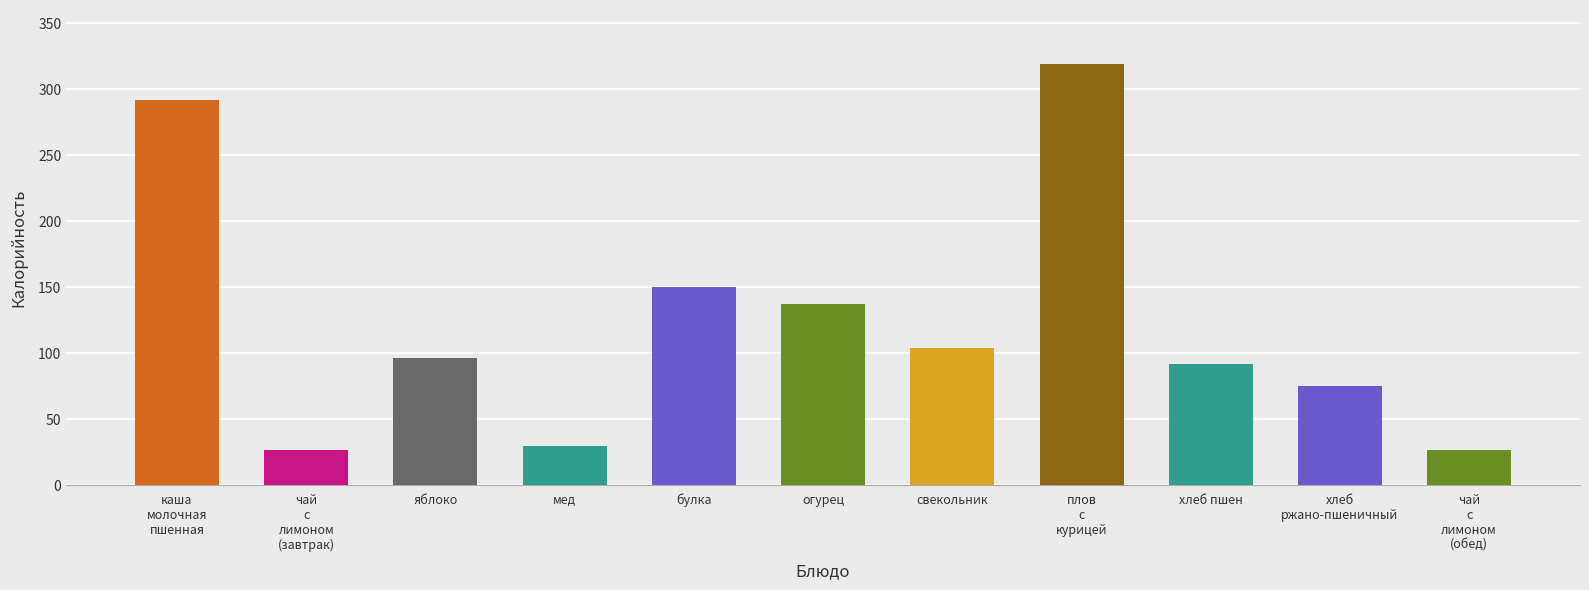

Are the bars horizontal?

No